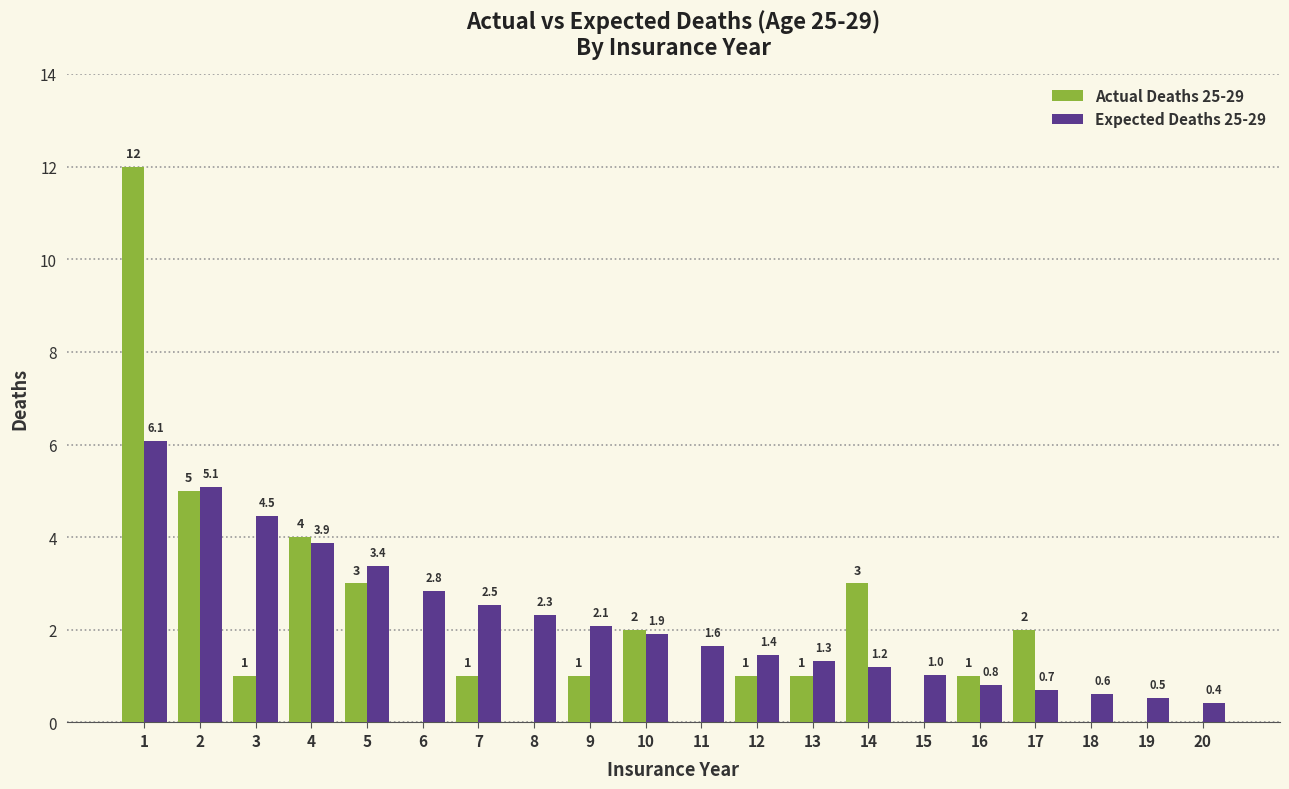

What is the greatest value displayed?

12.0